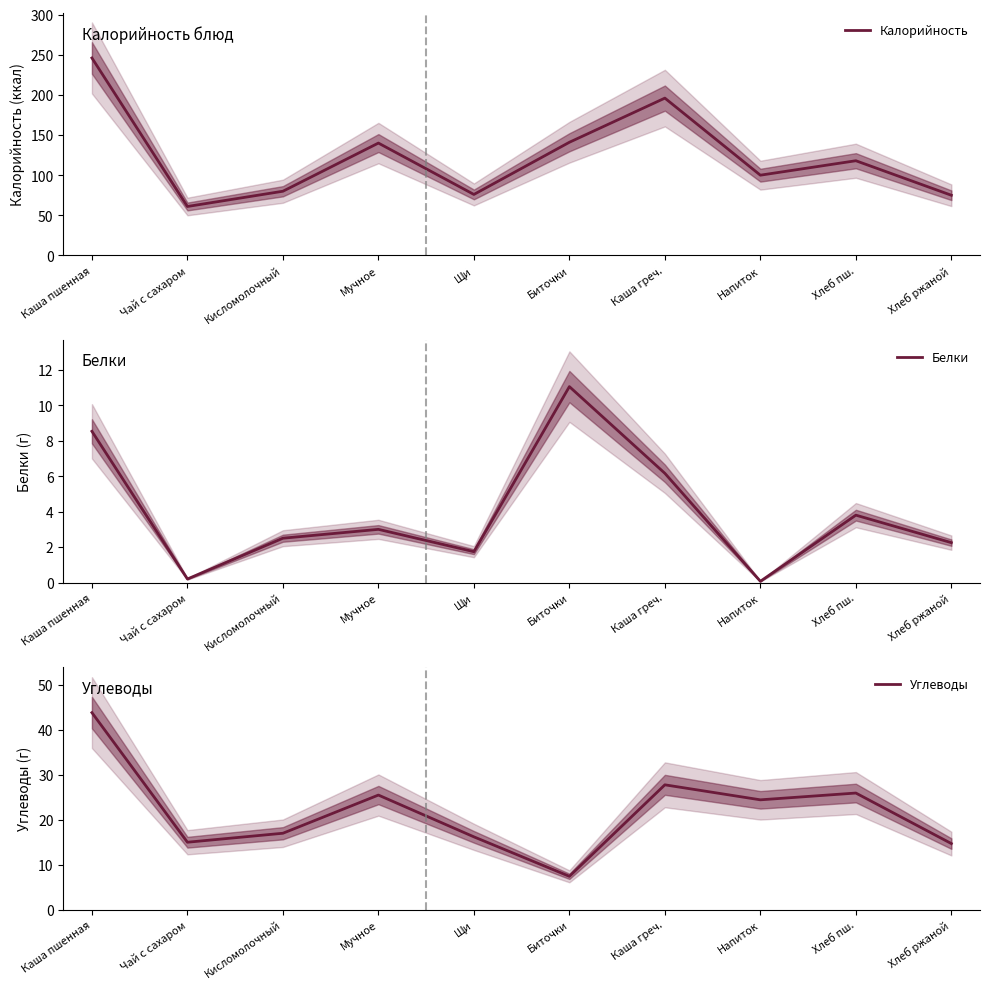

Reading left to right, list all the values displayed in this chart.

Калорийность: Каша пшенная=246.0	Чай с сахаром=61.0	Кисломолочный=80.0	Мучное=140.0	Щи=76.0	Биточки=141.0	Каша греч.=196.0	Напиток=100.0	Хлеб пш.=118.0	Хлеб ржаной=75.0
Белки: Каша пшенная=8.5	Чай с сахаром=0.2	Кисломолочный=2.5	Мучное=3.0	Щи=1.7	Биточки=11.1	Каша греч.=6.2	Напиток=0.1	Хлеб пш.=3.8	Хлеб ржаной=2.2
Углеводы: Каша пшенная=43.9	Чай с сахаром=15.0	Кисломолочный=17.0	Мучное=25.5	Щи=16.2	Биточки=7.4	Каша греч.=27.8	Напиток=24.4	Хлеб пш.=25.9	Хлеб ржаной=14.7